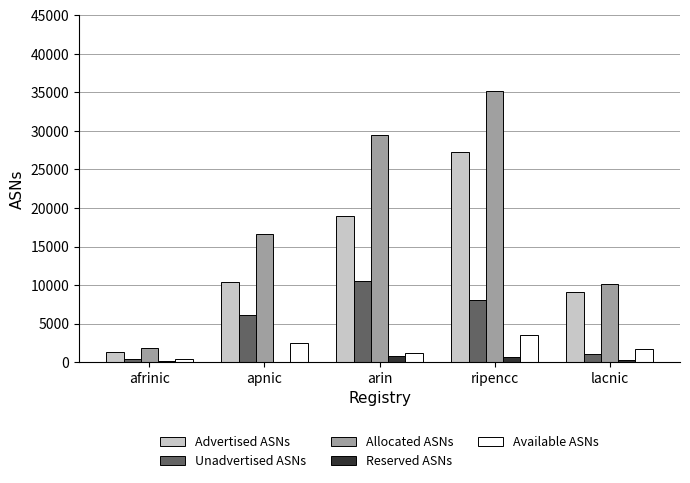

What is the total value across all series at apnic?

35658